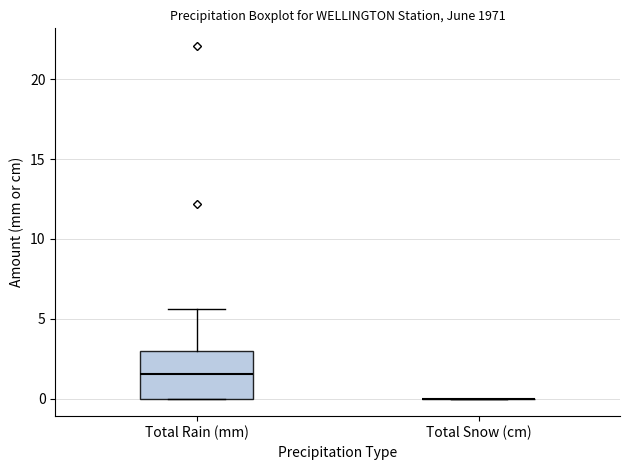

Where does the upper whisker of the box for Total Rain (mm) end on the y-axis? The values are not printed on the chart, so give them approximately, as read against the axis.

5.5